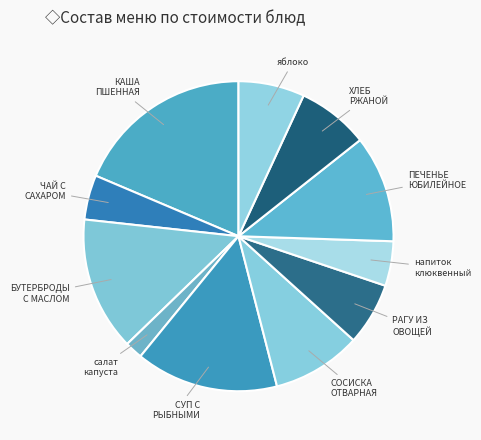

Which slice is the largest?

КАША ПШЕННАЯ